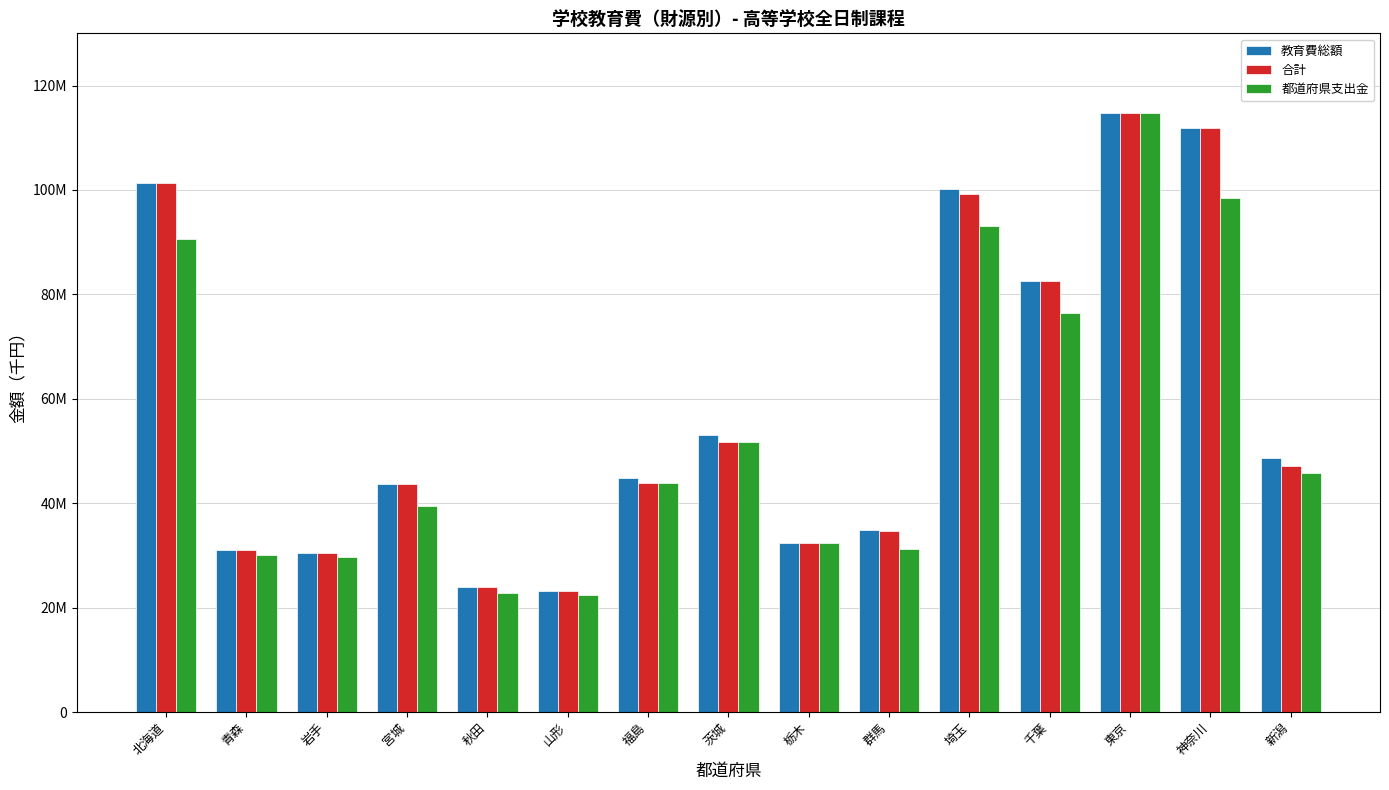

Are the bars grouped side by side (vs. stacked)?

Yes